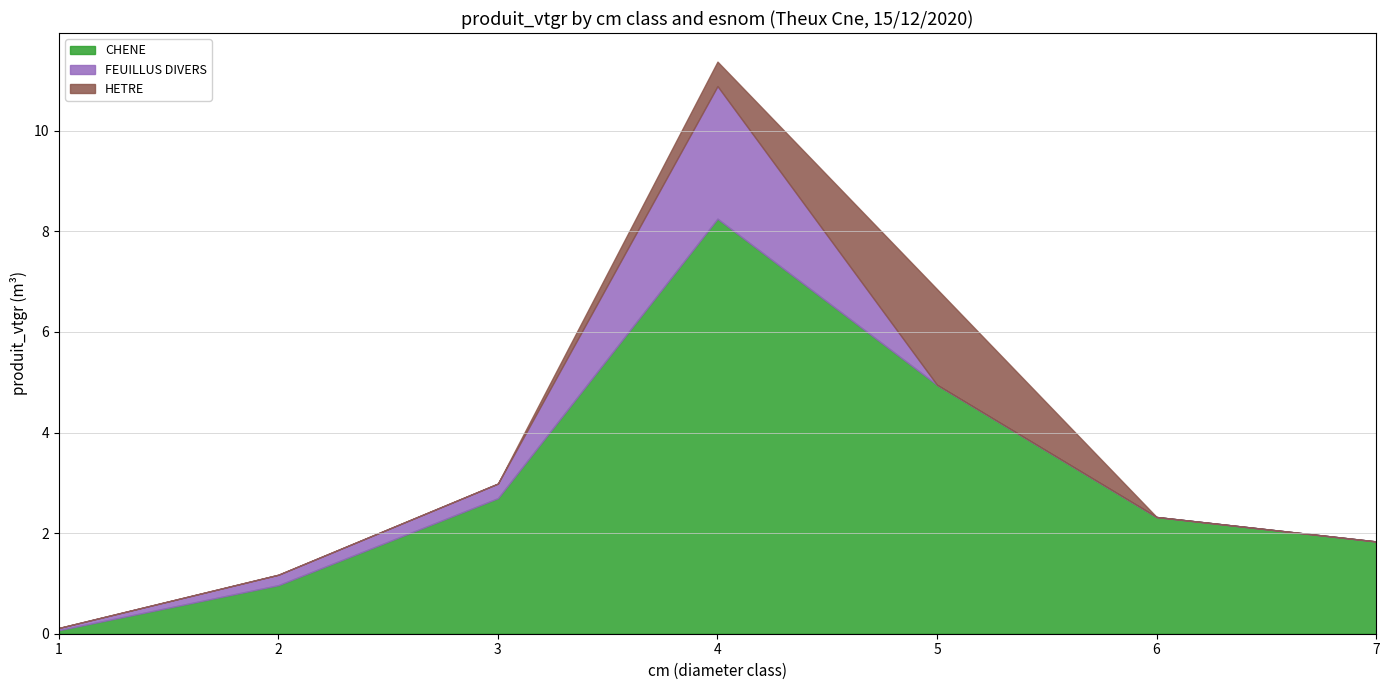

Which series changed the most between 2 and 4?

CHENE